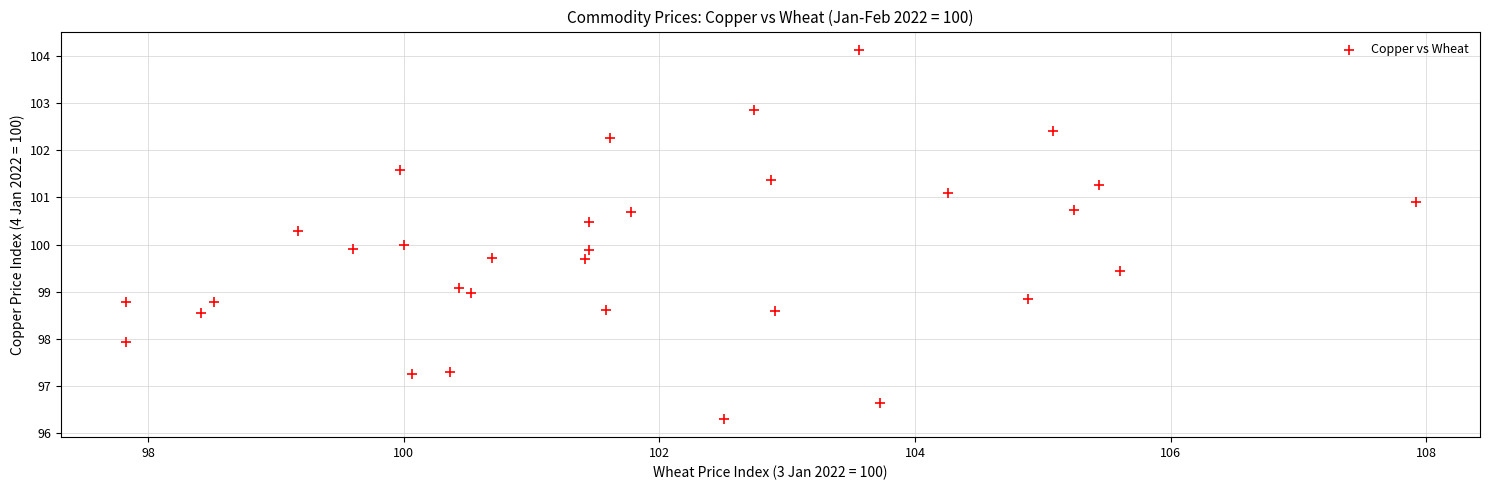

What is the range of Y values (max minus min)?

7.8